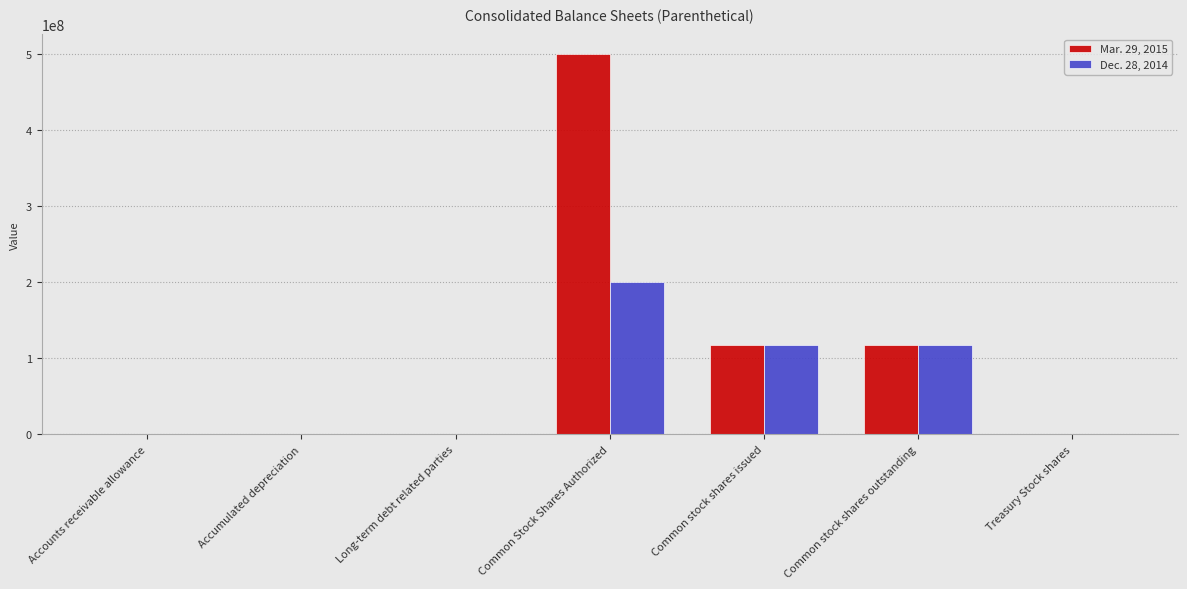

What is the maximum value shown in the chart?

500000000